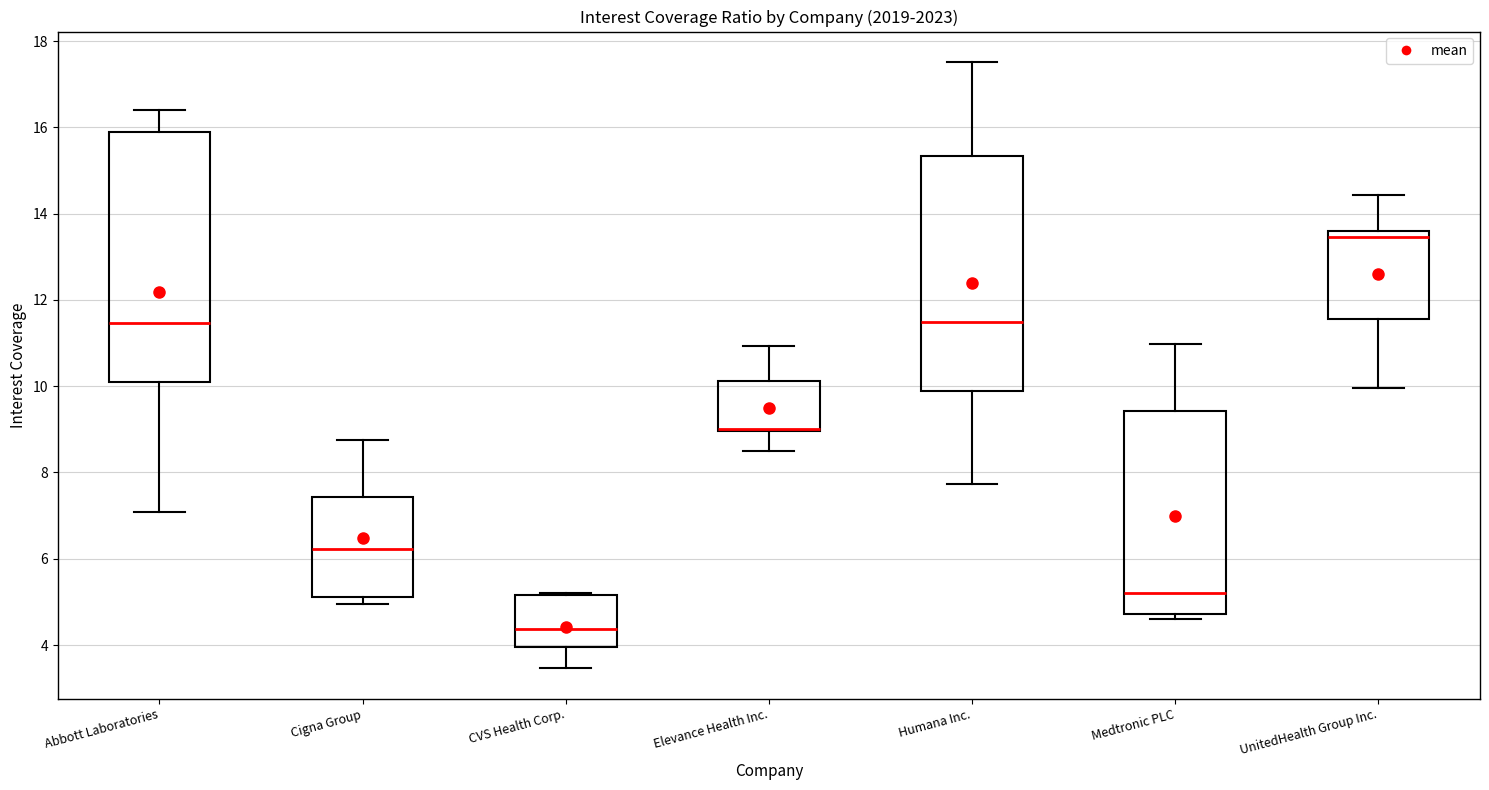

Reading left to right, transcribe this box plot: for each box, give where its median line is, the range the box spans, and where its two whiskers end, as read against the y-axis. The values are not printed on the chart, so give them approximately, as read against the axis.

Abbott Laboratories: median 11.4, box 10.2 to 15.8, whiskers 7.0 to 16.4
Cigna Group: median 6.2, box 5.2 to 7.4, whiskers 5.0 to 8.8
CVS Health Corp.: median 4.4, box 4.0 to 5.2, whiskers 3.4 to 5.2
Elevance Health Inc.: median 9.0 (drawn on the box's lower edge), box 9.0 to 10.2, whiskers 8.4 to 11.0
Humana Inc.: median 11.4, box 9.8 to 15.4, whiskers 7.8 to 17.6
Medtronic PLC: median 5.2, box 4.8 to 9.4, whiskers 4.6 to 11.0
UnitedHealth Group Inc.: median 13.4, box 11.6 to 13.6, whiskers 10.0 to 14.4